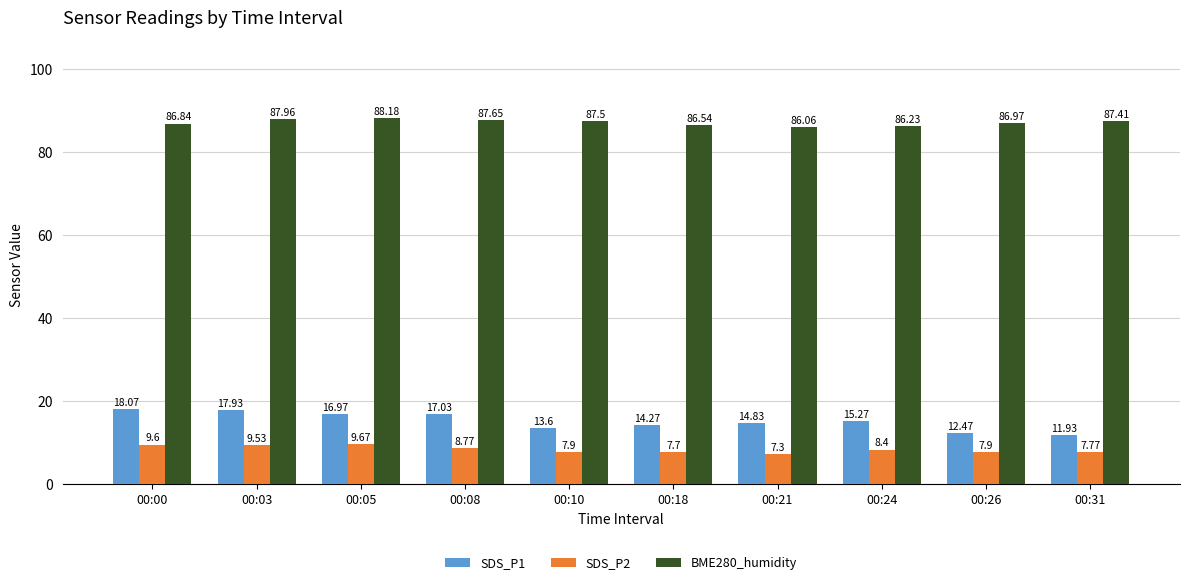

The value of SDS_P2 at 00:21 is 11.3. True or false?

False